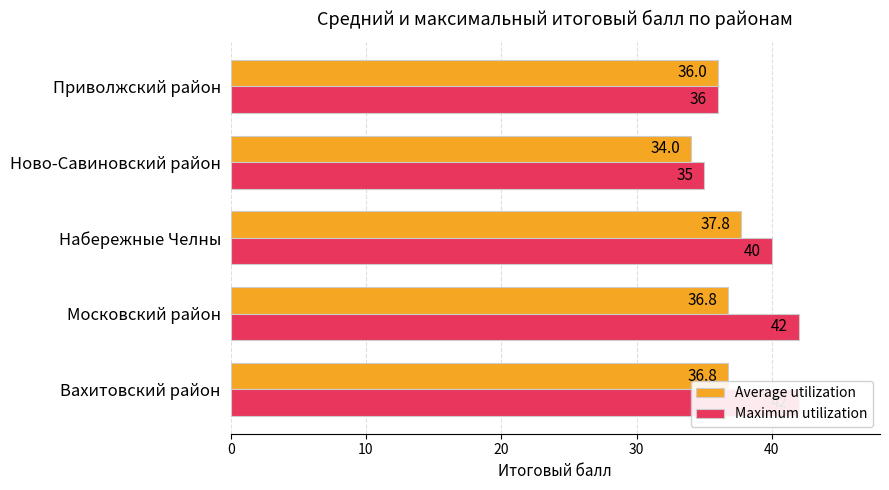

What is the difference between the highest and lowest values at Московский район?

5.2